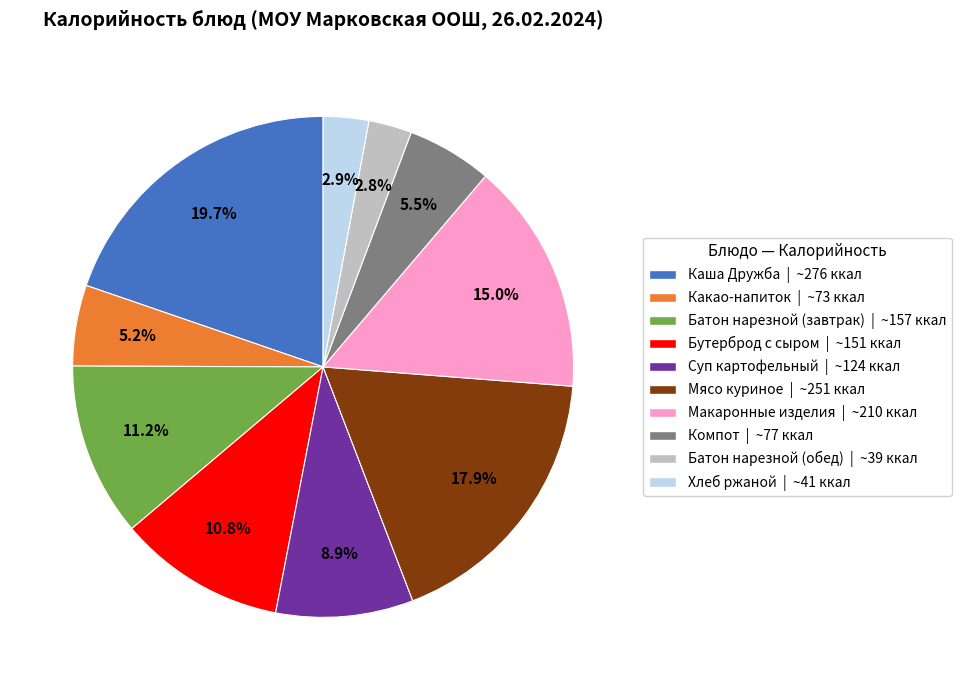

Is Хлеб ржаной the majority of the pie?

No